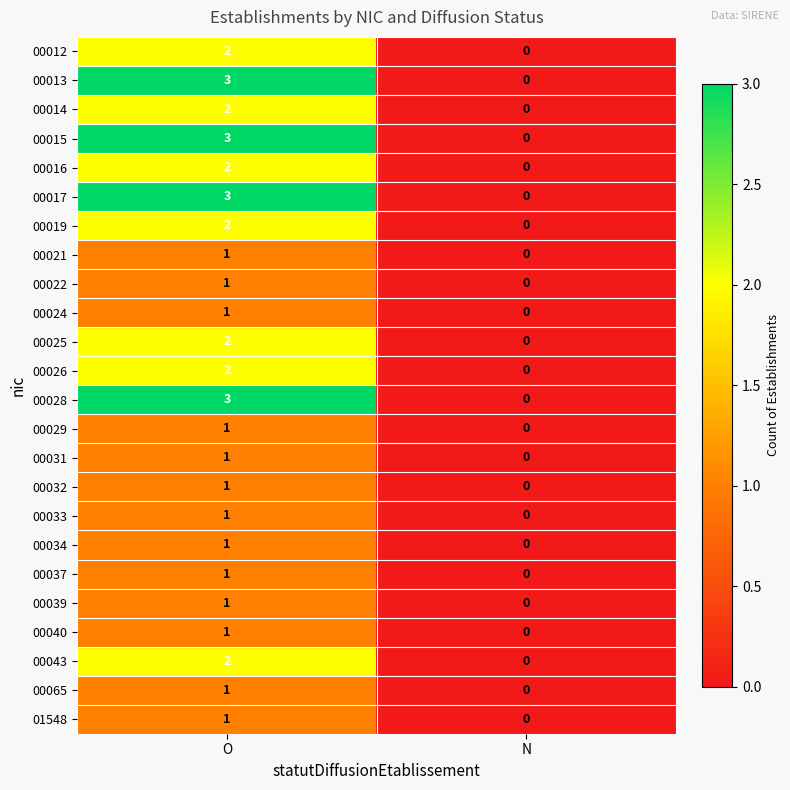

Is the value of 00039 at N greater than the value of 00022 at O?

No